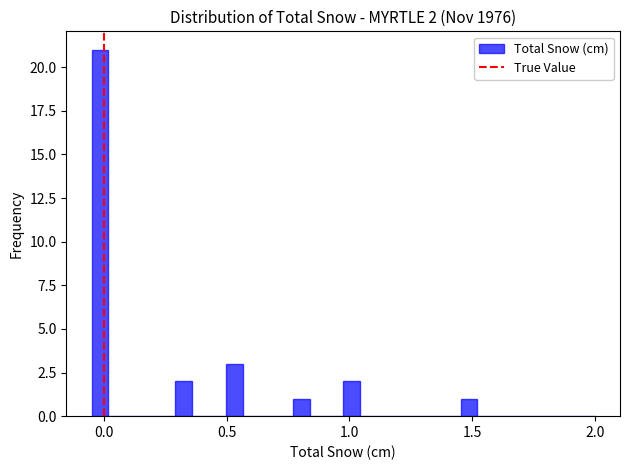

Read against the x-axis, roughly where is the centre of the tallest bar?

0.00